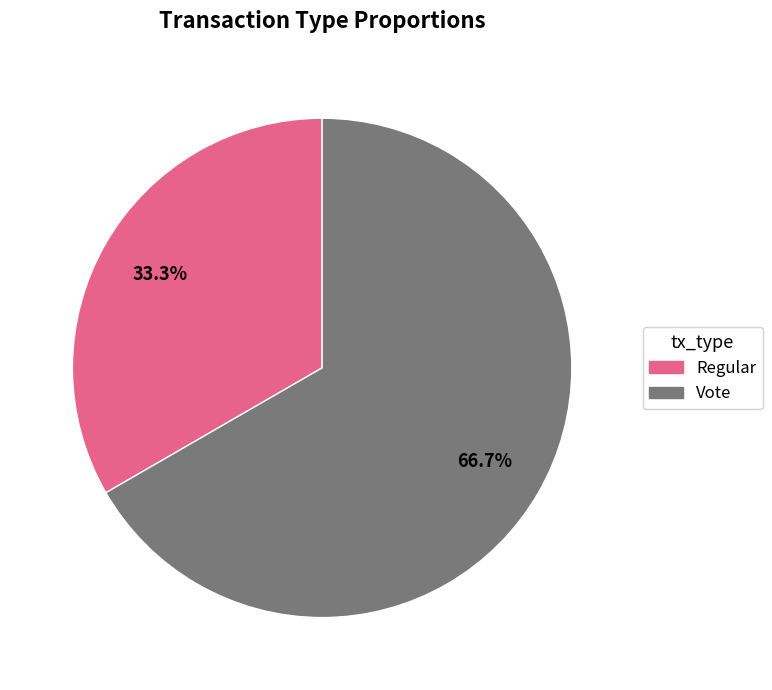

To the nearest percent, what is the combined percentage of Regular and Vote?

100%